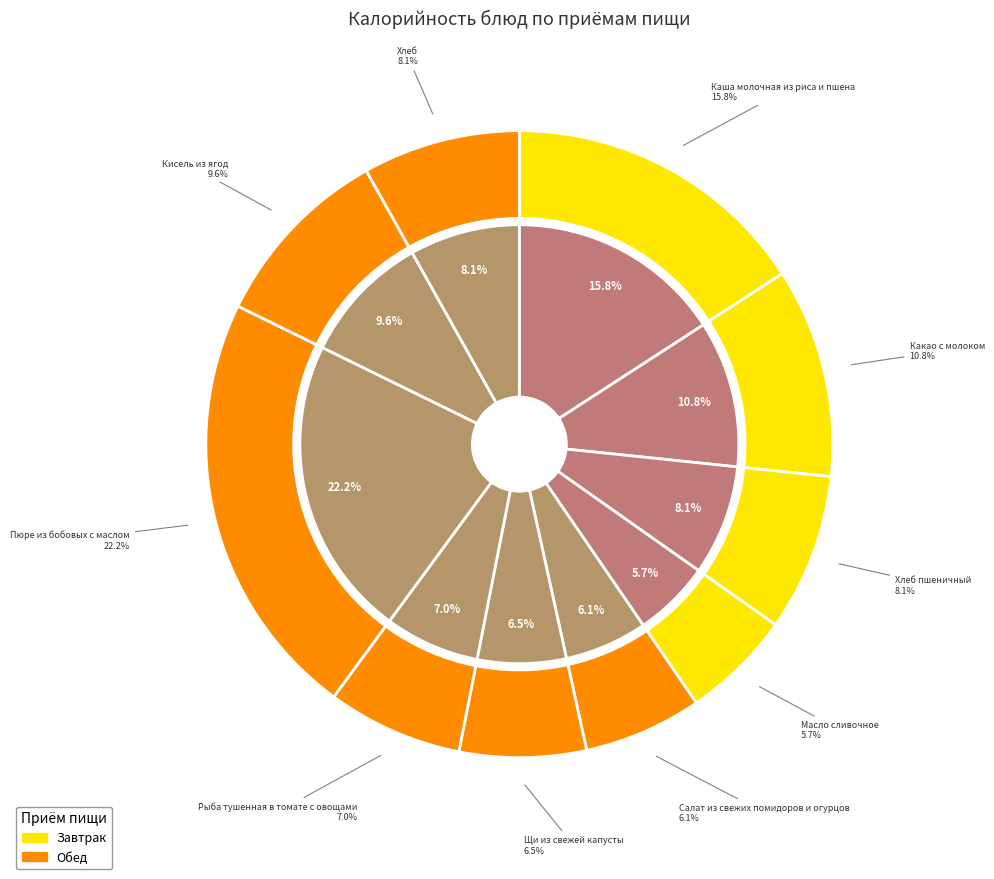

How many segments does this pie chart have?

10